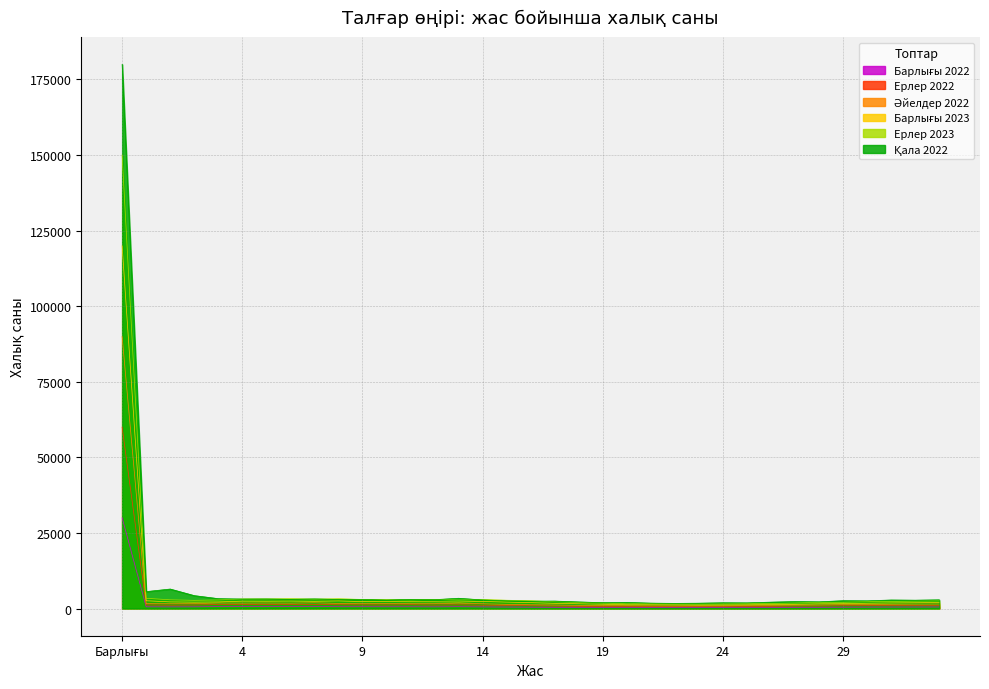

Which series has the largest total across all categories?

Қала 2022